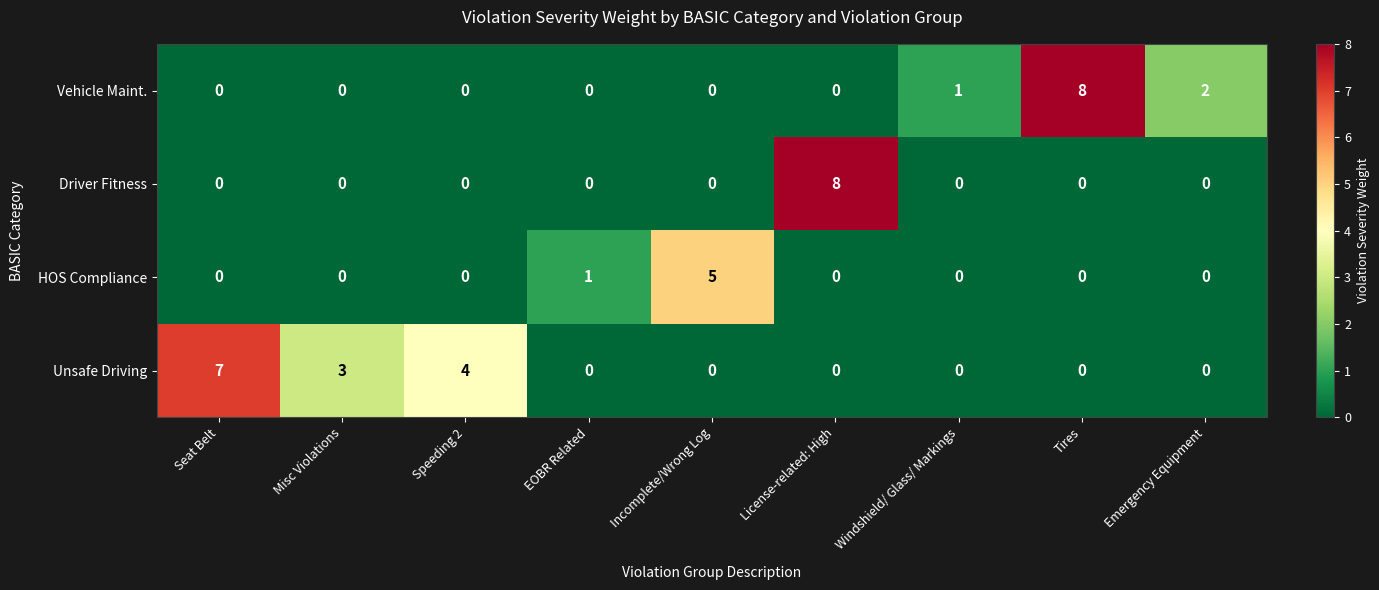

Count the HOS Compliance values in the range 0 to 1.

8